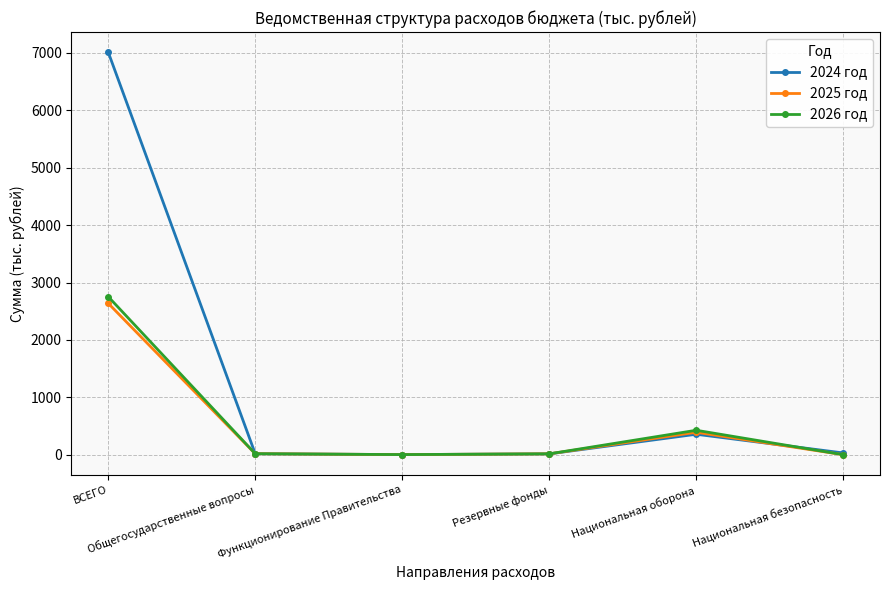

What is the label of the 2nd point from the left?

Общегосударственные вопросы